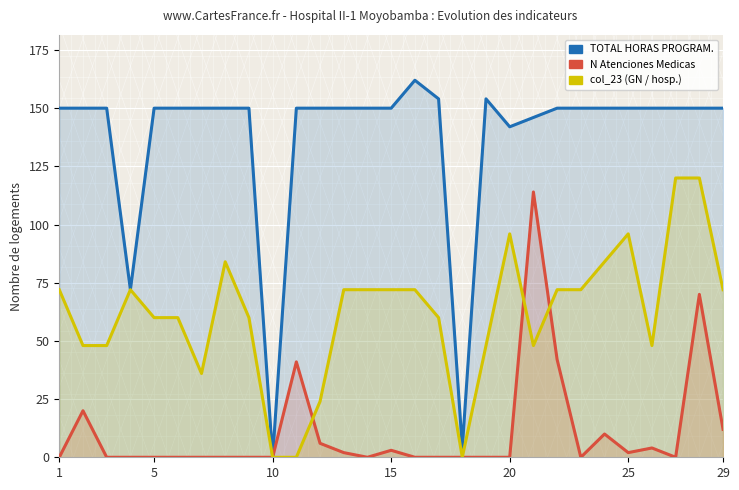

True or false: col_23 (GN) and TOTAL HORAS PROGRAM. intersect in this chart.

False